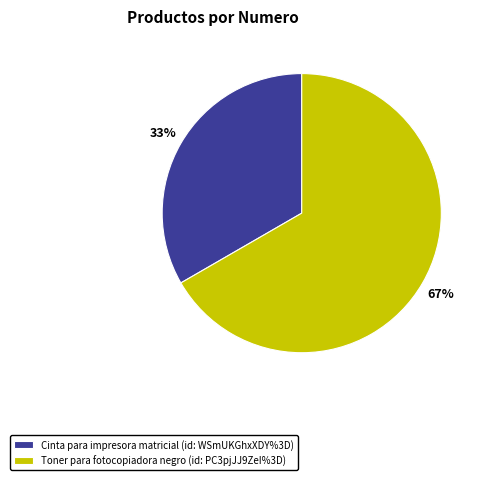

The Cinta para impresora matricial slice represents 33% of the pie. True or false?

True